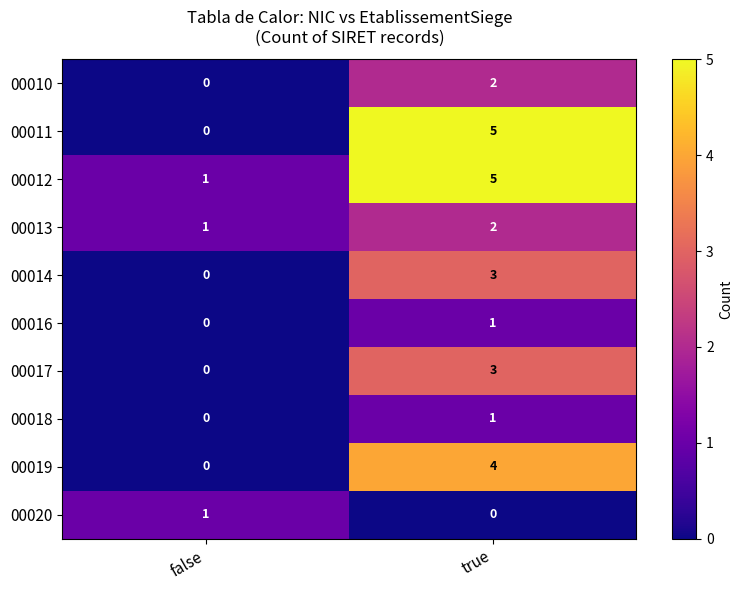

Rank the categories by 00014 value from highest to lowest.

true, false